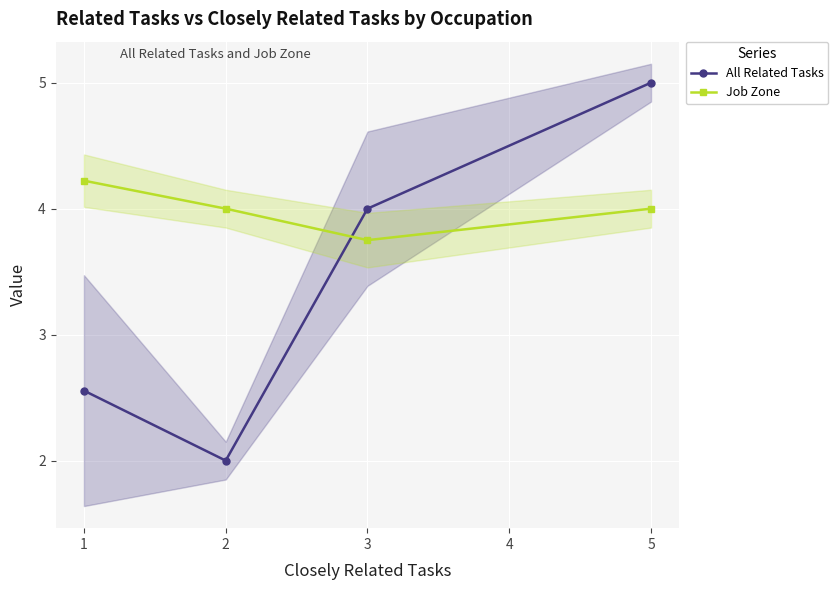

At how many categories does at least one series exceed 2?

4